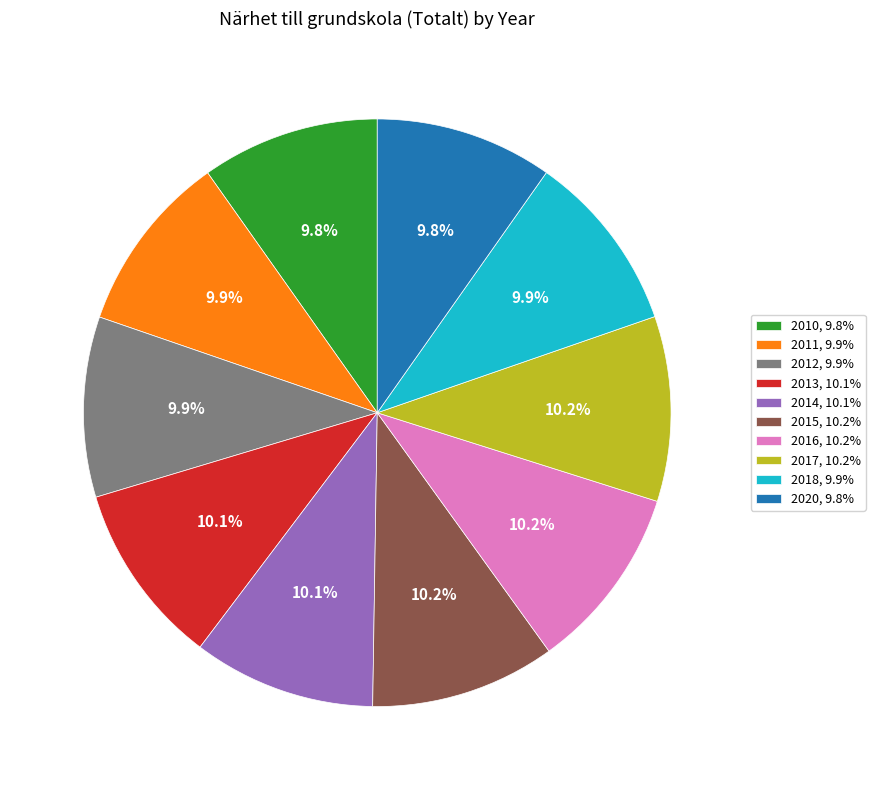

Does any single category account for the majority?

No